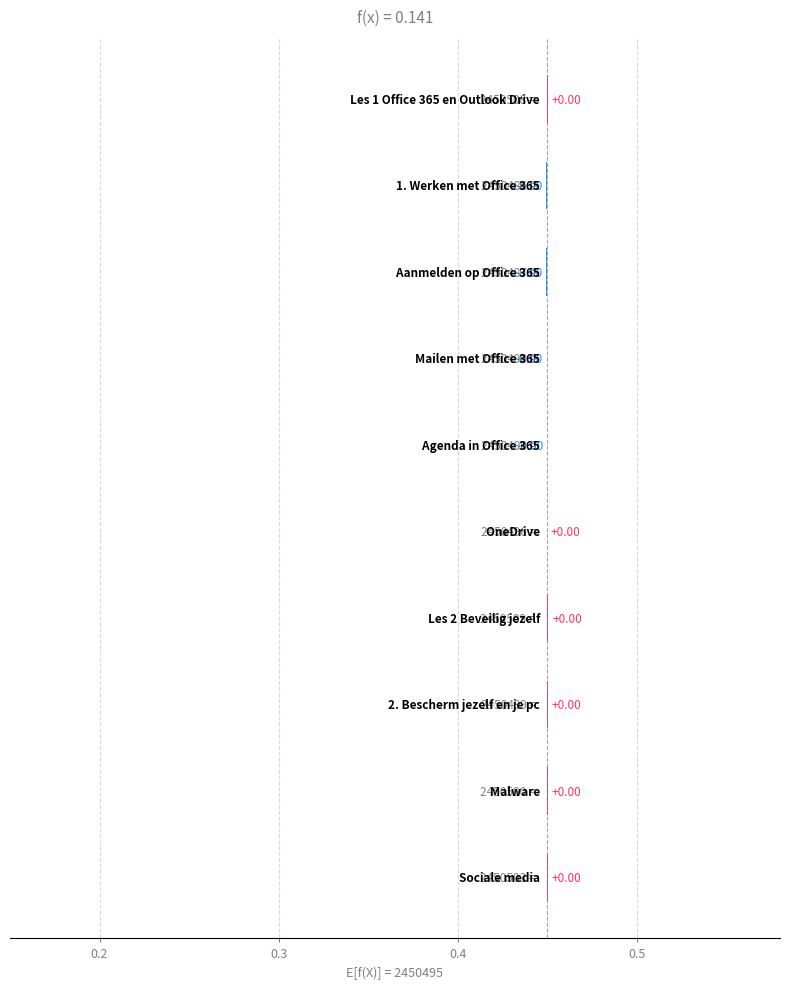

The chart shows a value of 0.0 at 8. True or false?

False